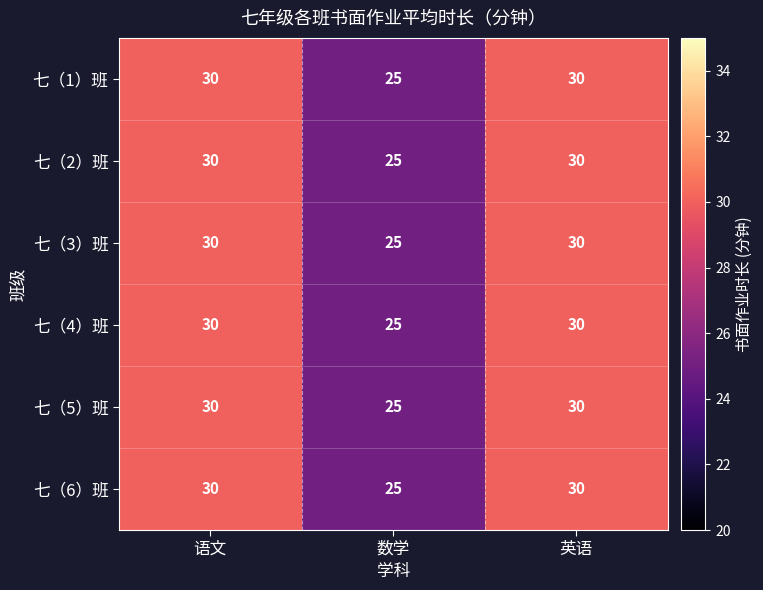

Is it true that 七（1）班 equals 30 at 英语?

True